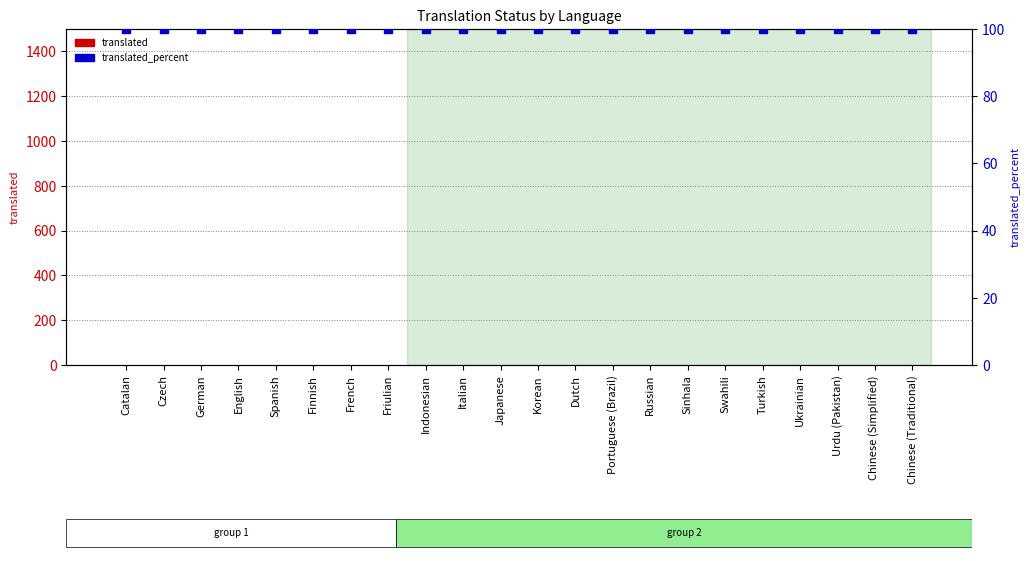

What are all the series names shown in the legend?

translated, translated_percent